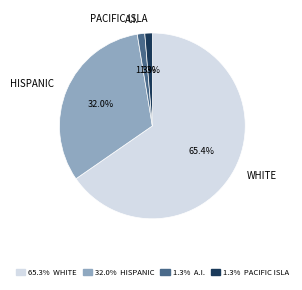

Which slice is the largest?

WHITE